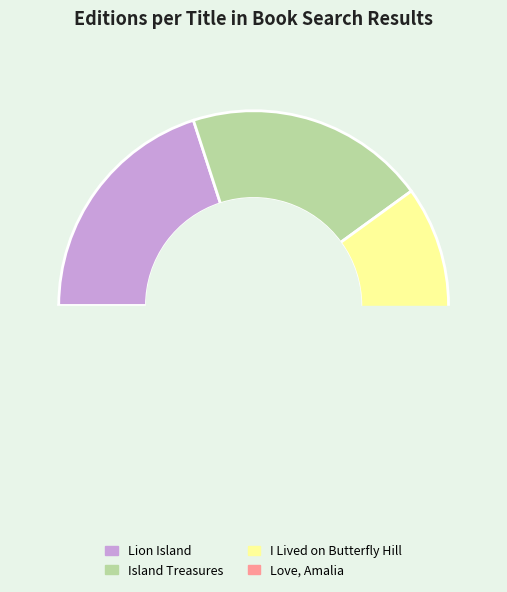

Count the number of slices in the pie.

4